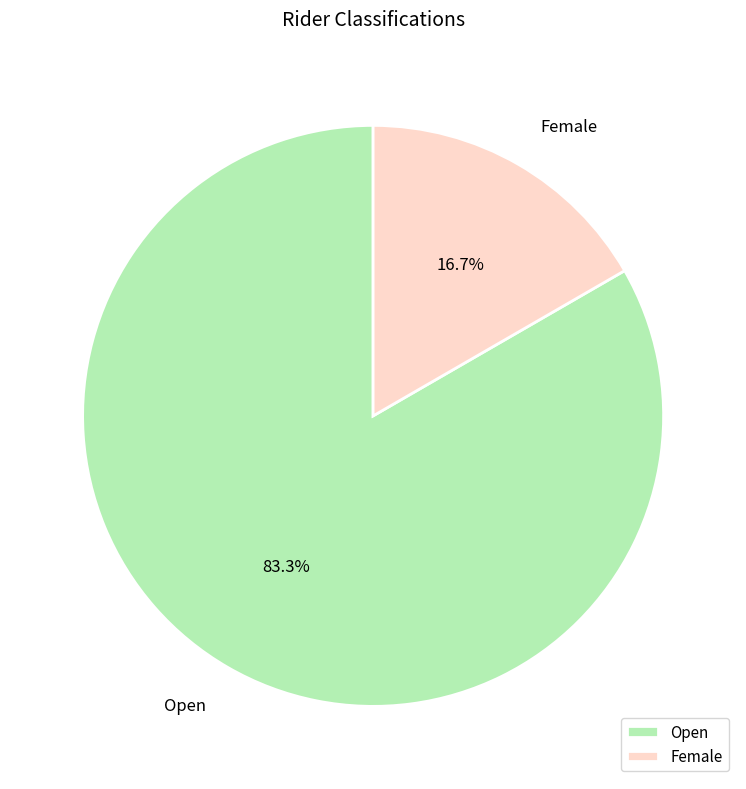

Between Open and Female, which is larger?

Open